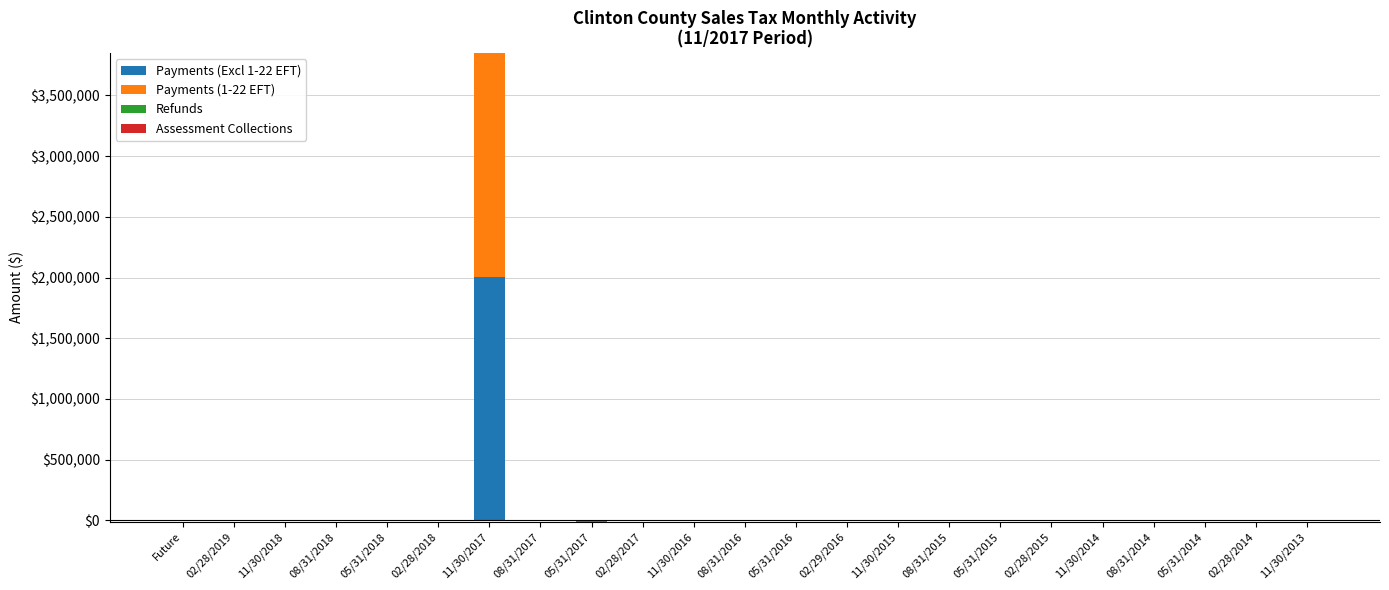

Which label corresponds to the smallest value in the chart?

Future